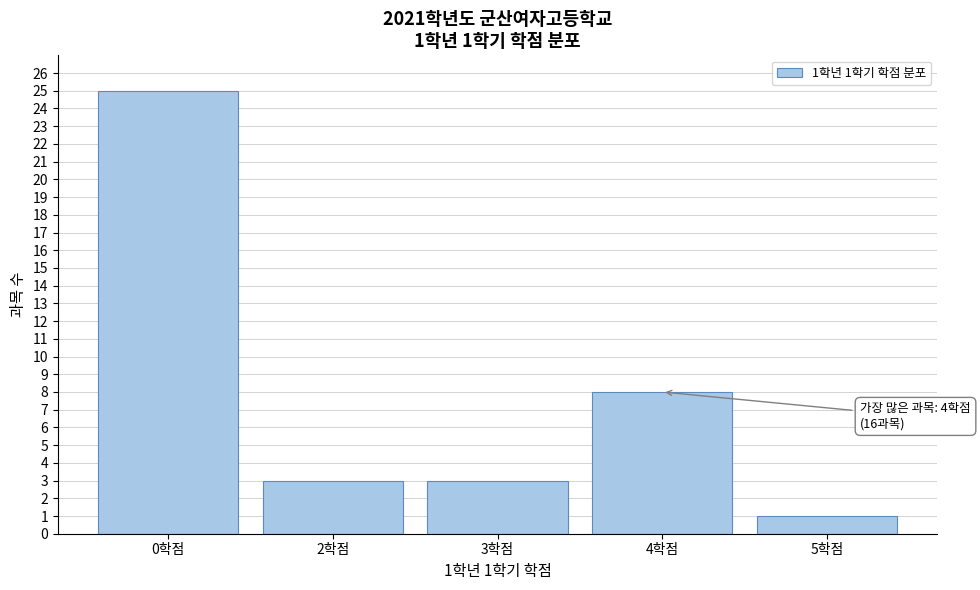

Reading left to right, transcribe all the data shown in this chart.

0학점=25	2학점=3	3학점=3	4학점=8	5학점=1